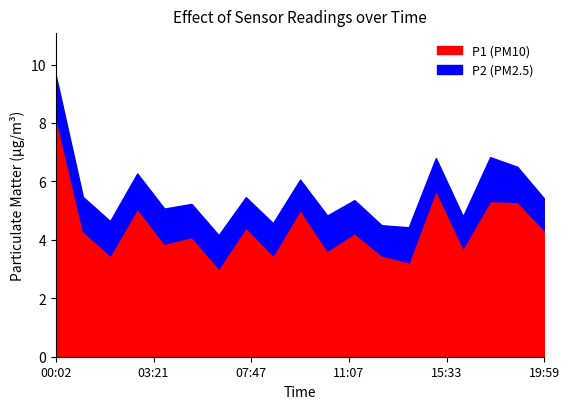

At how many categories does at least one series exceed 2?

19